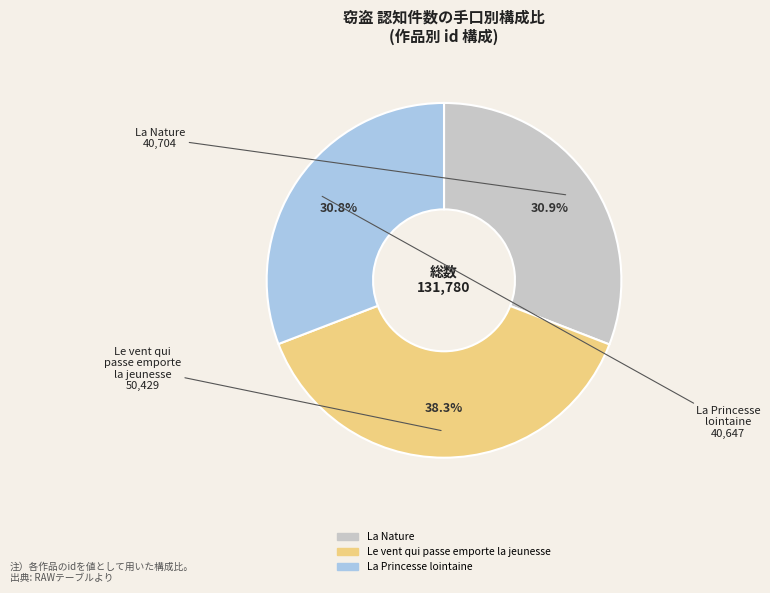

Does Le vent qui passe emporte la jeunesse account for over 50% of the chart?

No